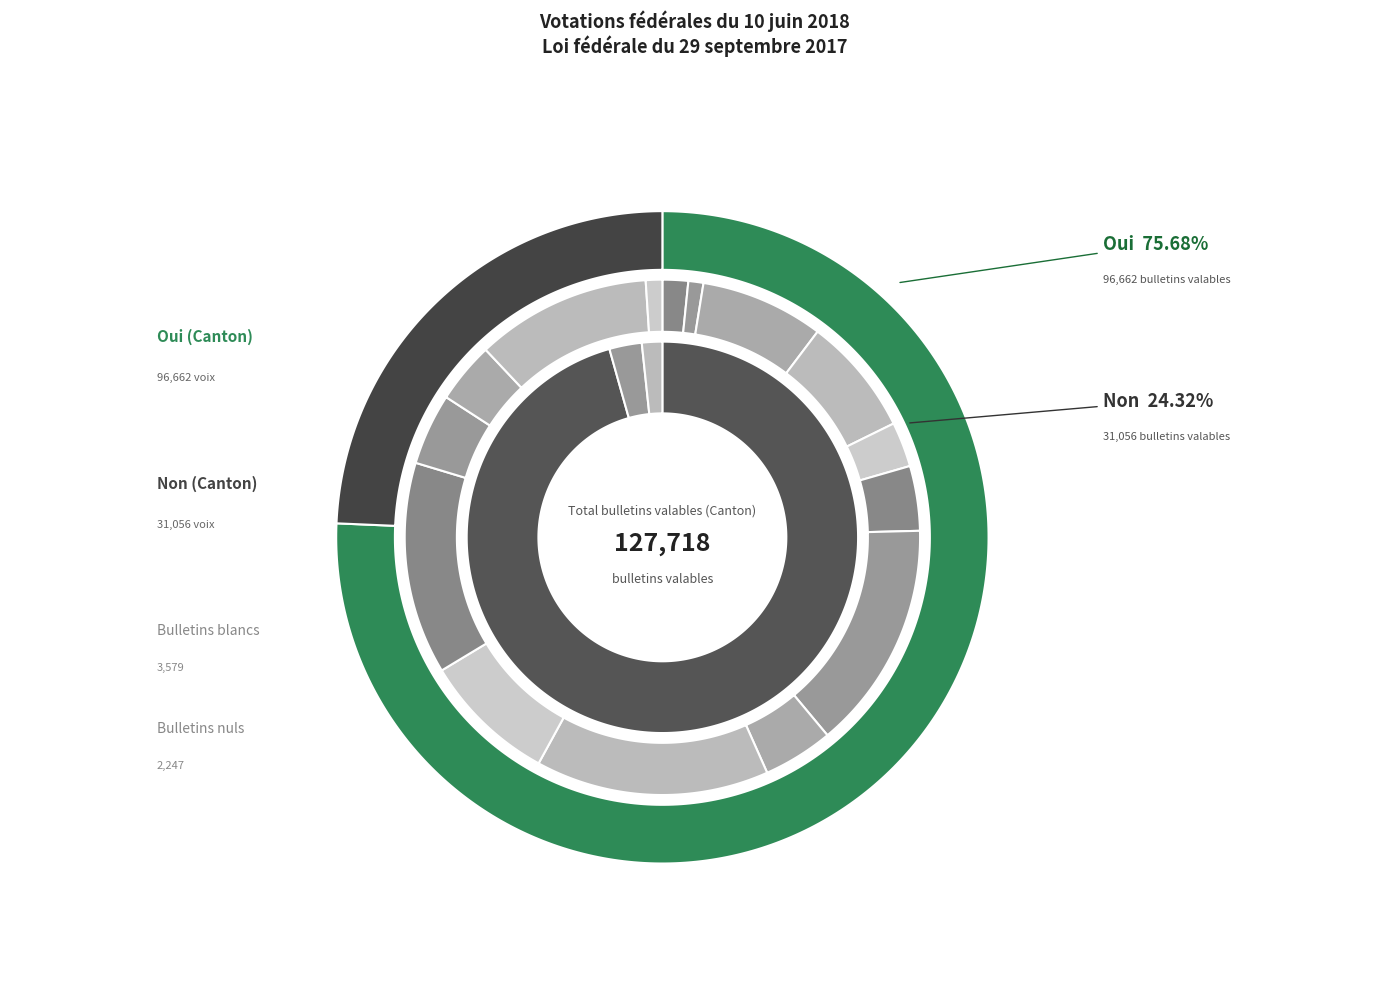

What is the ratio of the value at Oui to the value at Non?

3.1